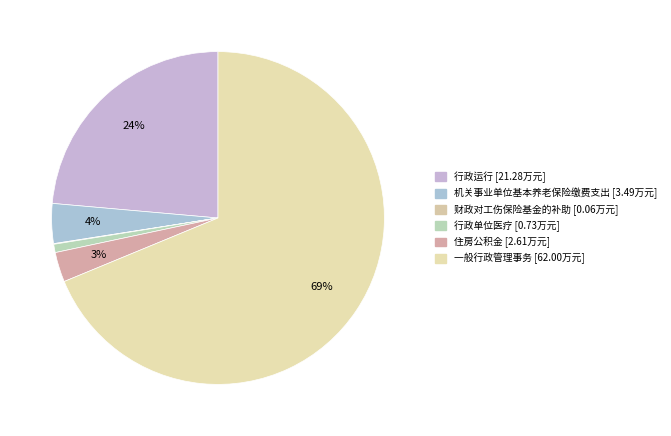

What is the change in value from 住房公积金 to 一般行政管理事务?

+59.4